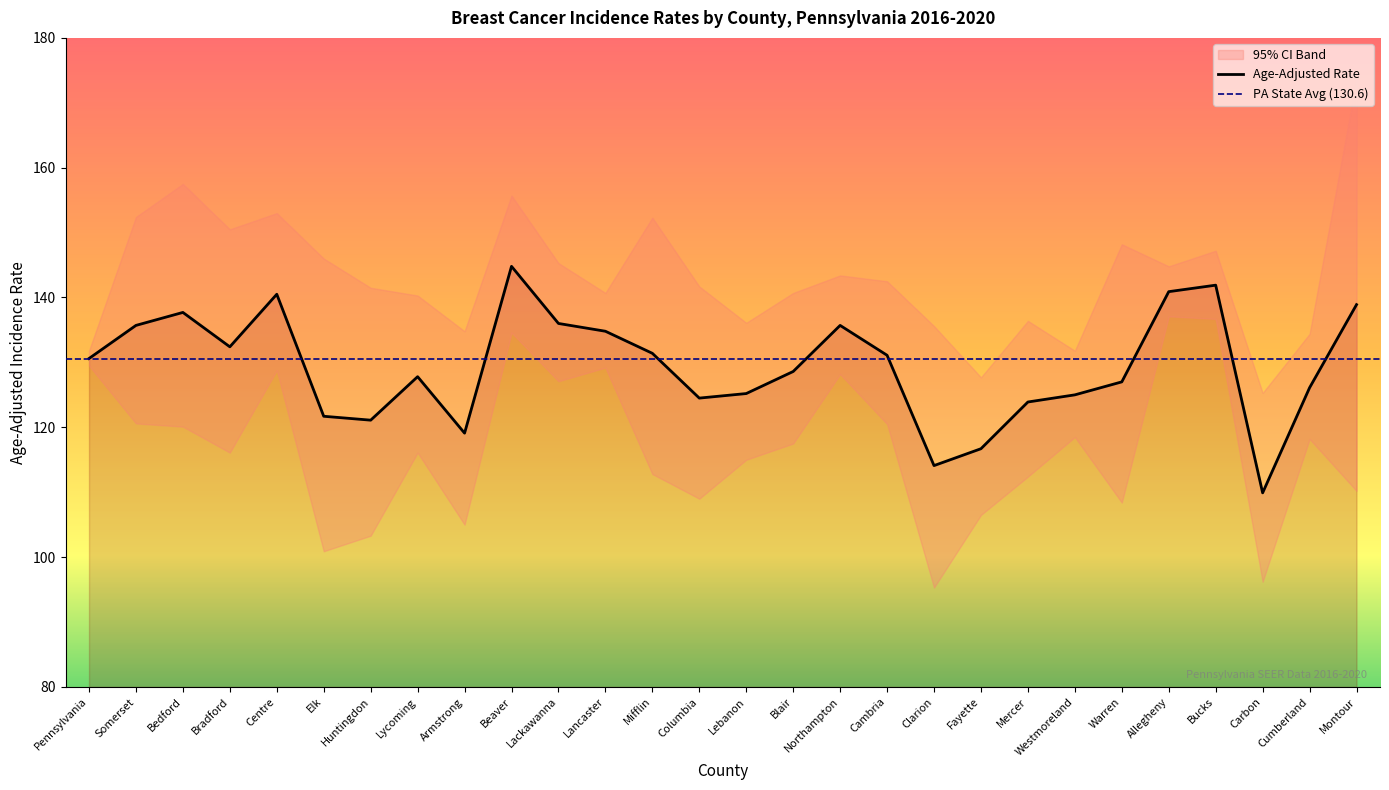

What is the total value across all series at Northampton?

407.3